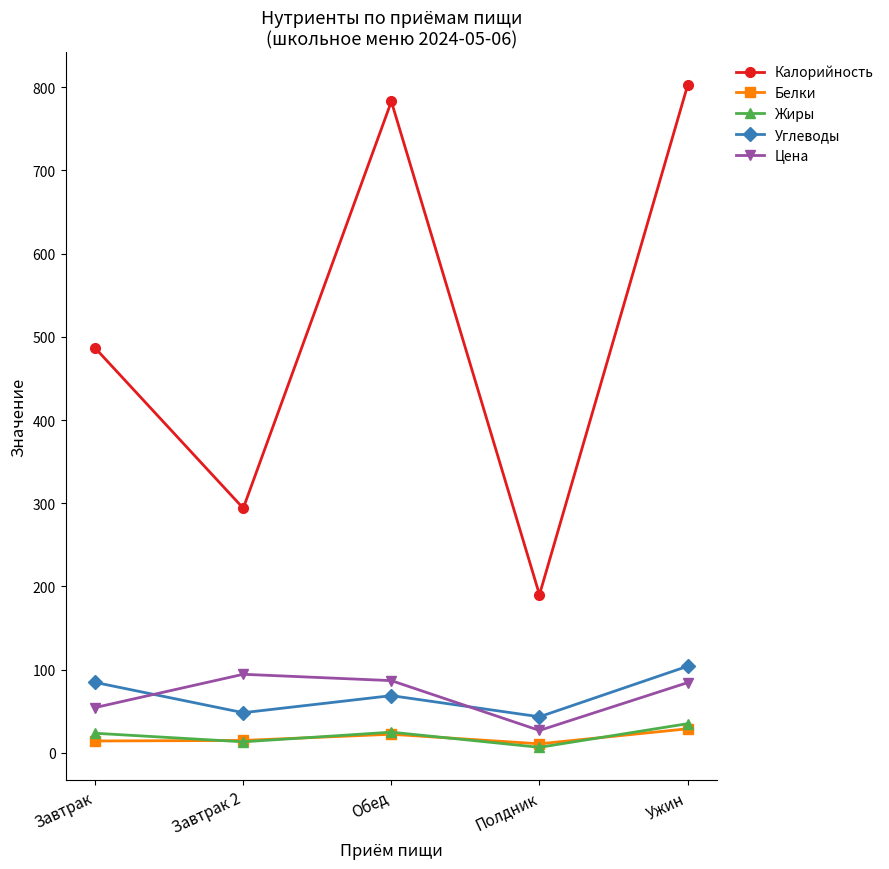

How many lines are shown in the chart?

5